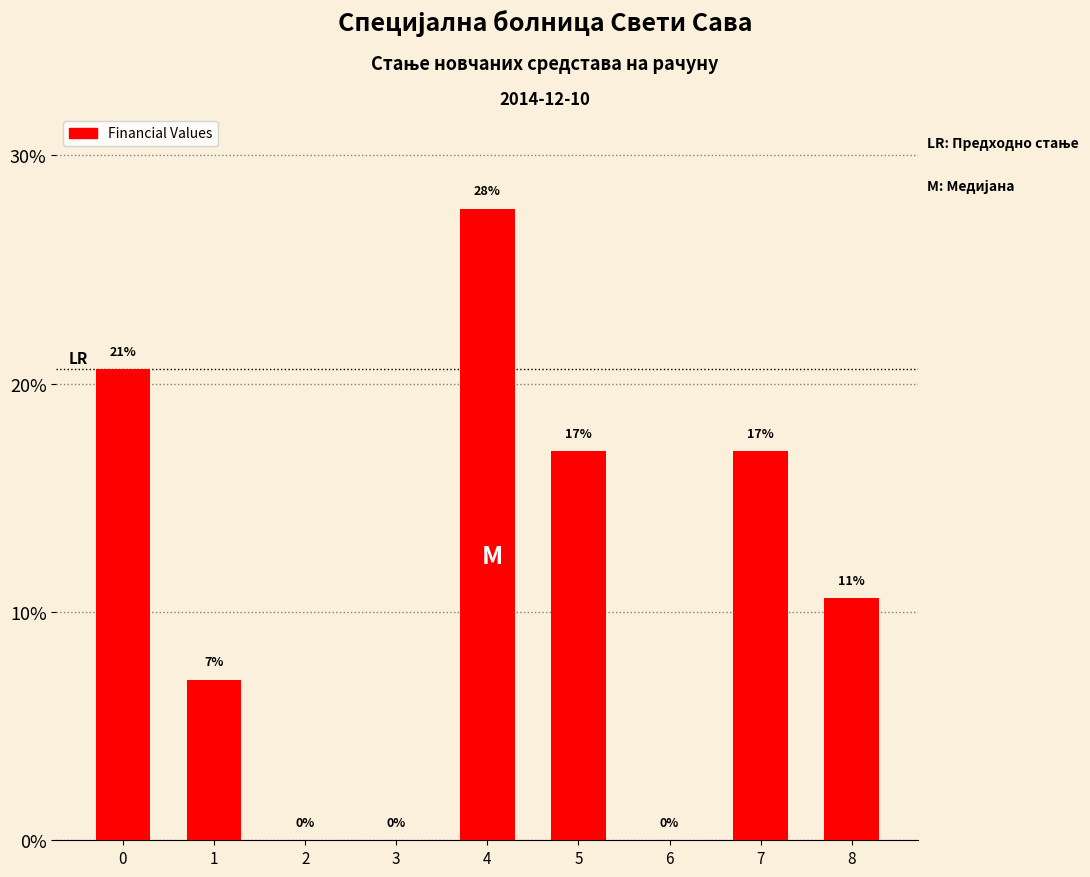

What is the maximum value shown in the chart?

27.7